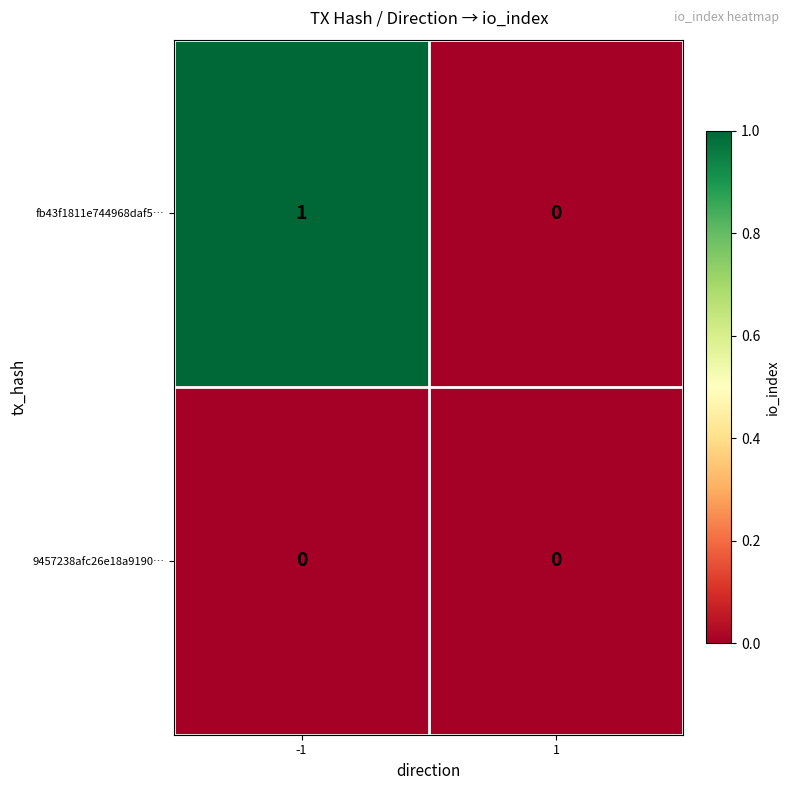

At which category is the sum across all series the highest?

-1